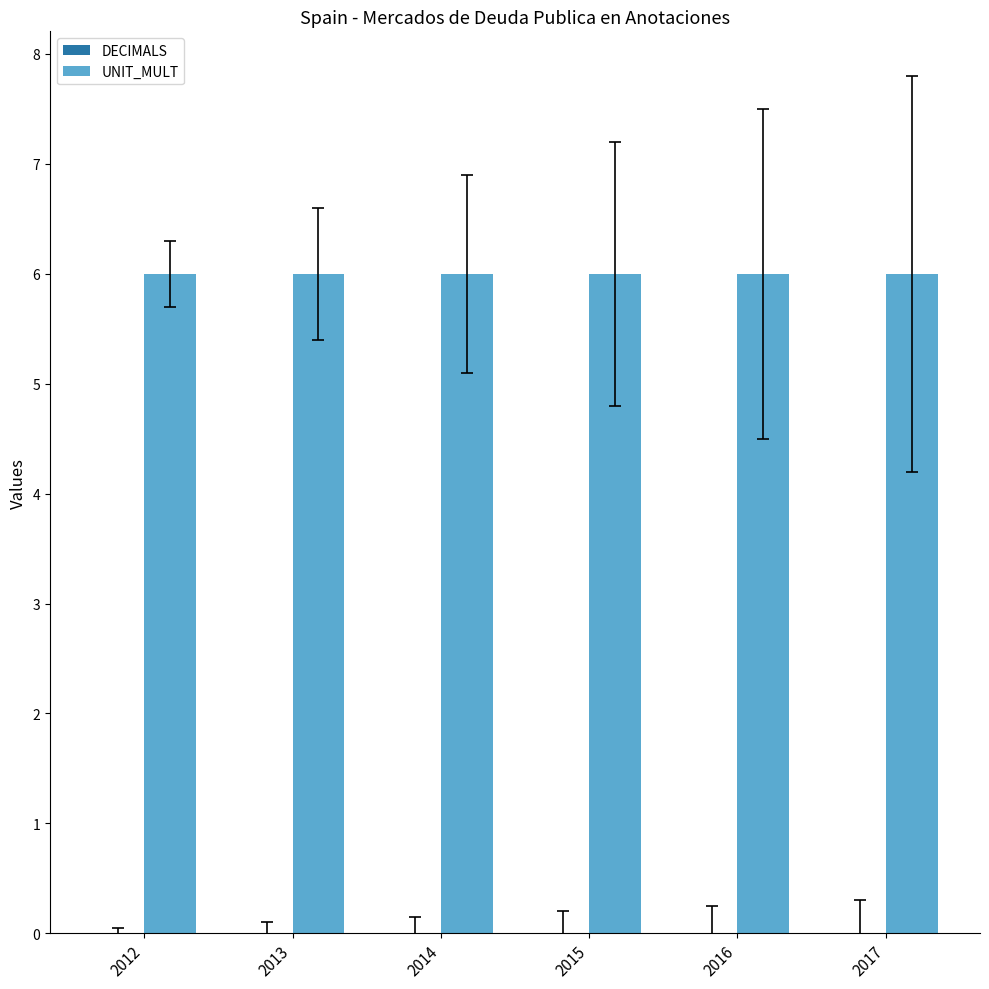

Reading right to left, list all the values displayed in this chart.

DECIMALS: 0	0	0	0	0	0
UNIT_MULT: 6	6	6	6	6	6